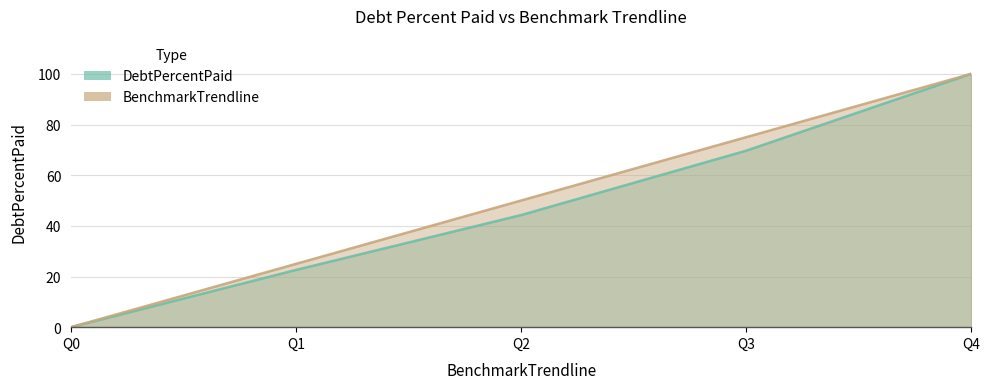

How many data points in DebtPercentPaid are above 44?

3